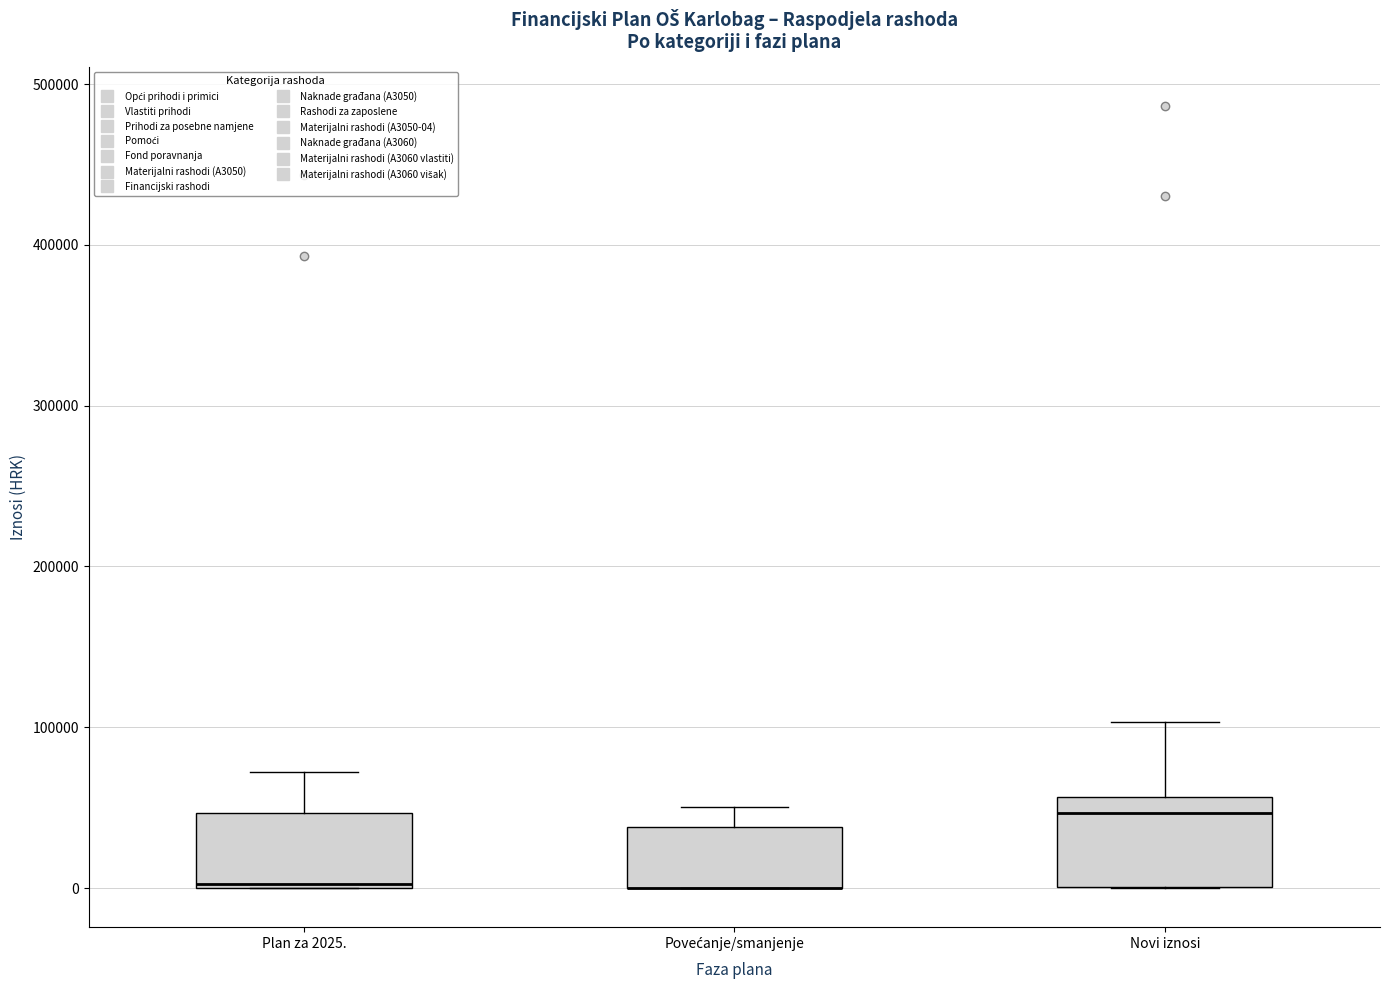

Reading left to right, transcribe this box plot: for each box, give where its median line is, the range the box spans, and where its two whiskers end, as read against the y-axis. The values are not printed on the chart, so give them approximately, as read against the axis.

Plan za 2025.: median 0 (drawn on the box's lower edge), box 0 to 50000, whiskers 0 to 70000
Povećanje/smanjenje: median 0 (drawn on the box's lower edge), box 0 to 40000, whiskers 0 to 50000
Novi iznosi: median 50000, box 0 to 60000, whiskers 0 to 100000